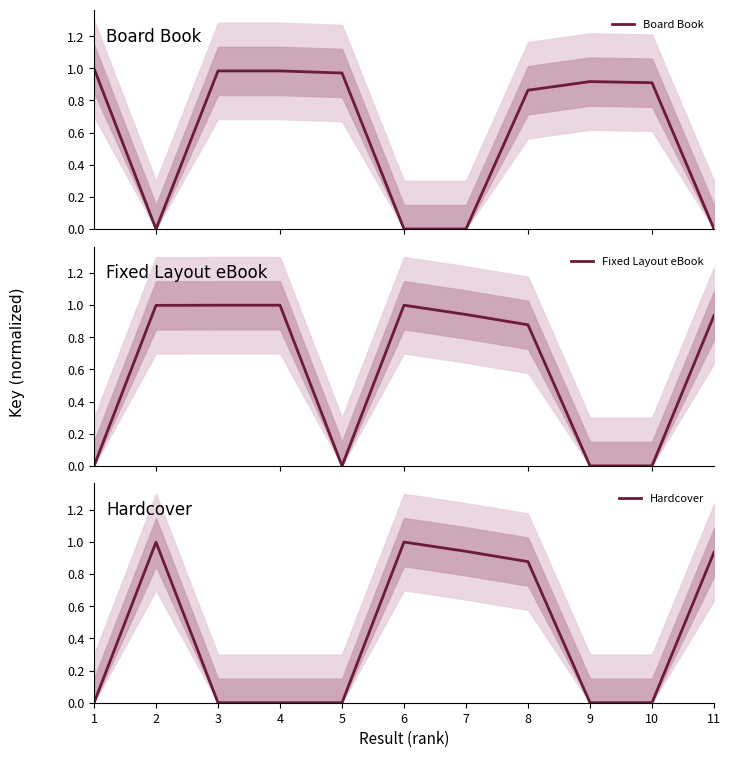

What is the total value across all series at 2?

2.0